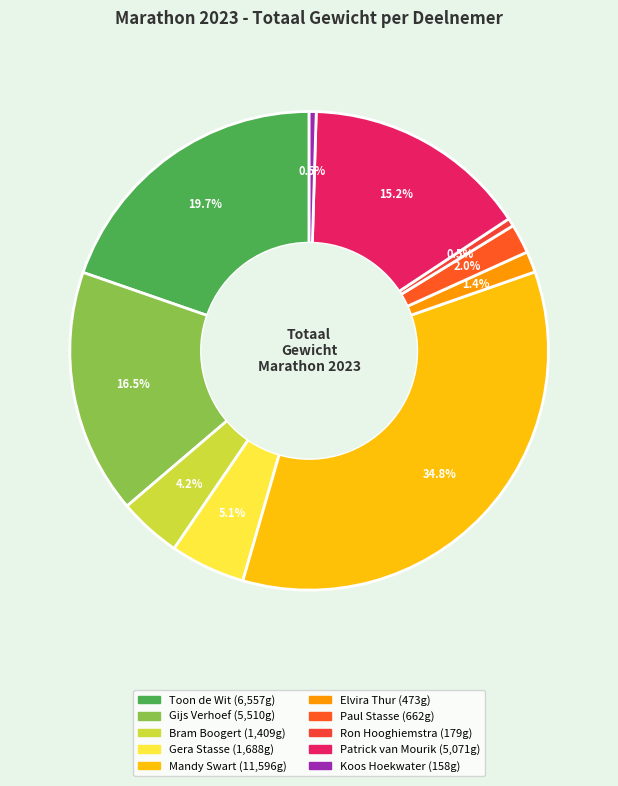

What percentage is the Gera Stasse slice, to the nearest percent?

5%